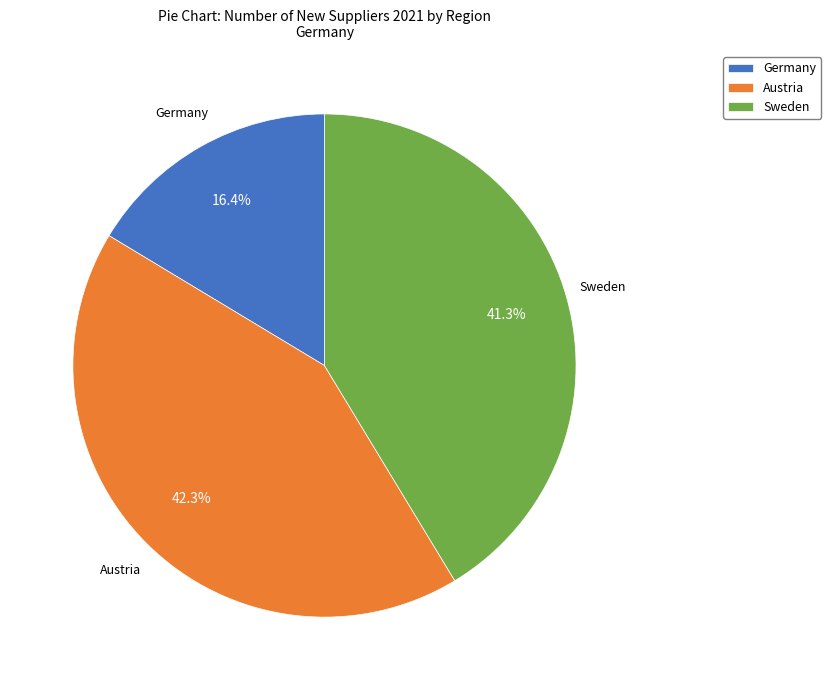

True or false: Germany accounts for 16% of the total.

True